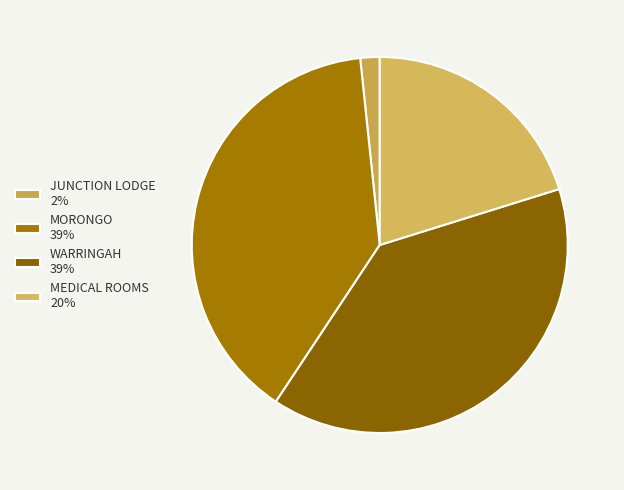

What percentage is the JUNCTION LODGE slice, to the nearest percent?

2%